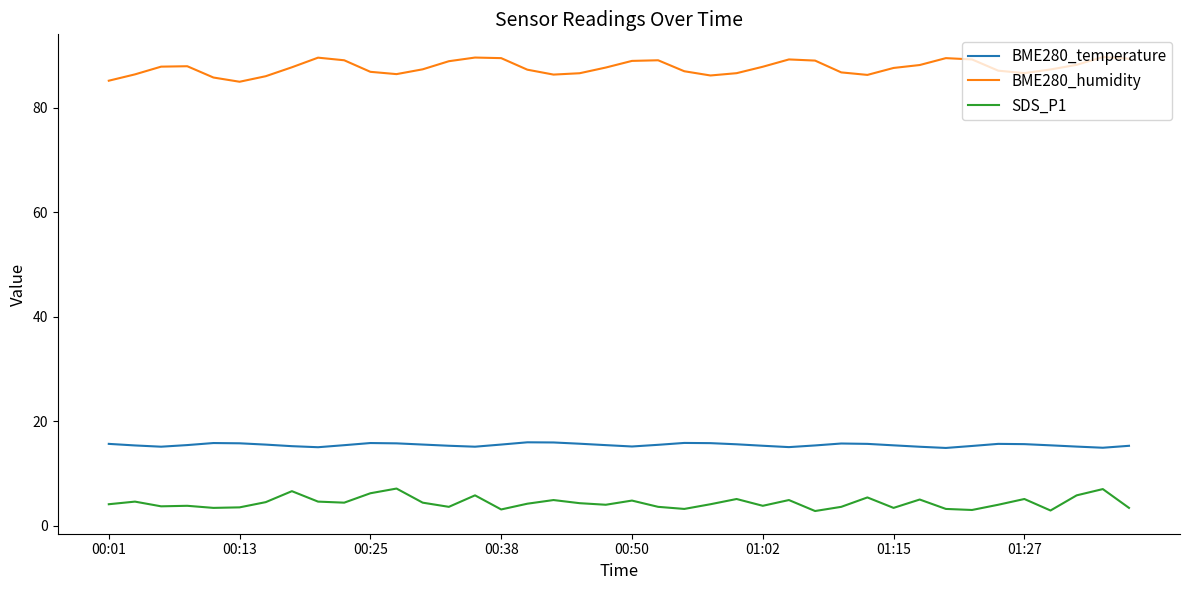

True or false: SDS_P1 and BME280_humidity intersect in this chart.

False